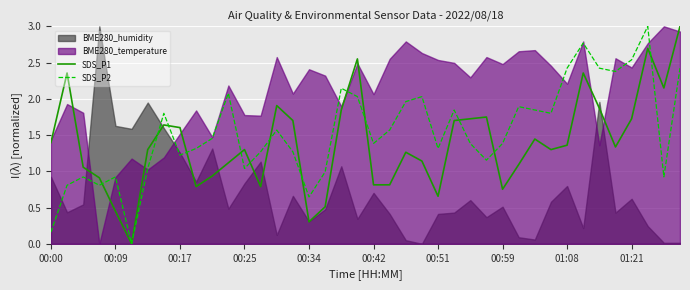

How many lines are shown in the chart?

2